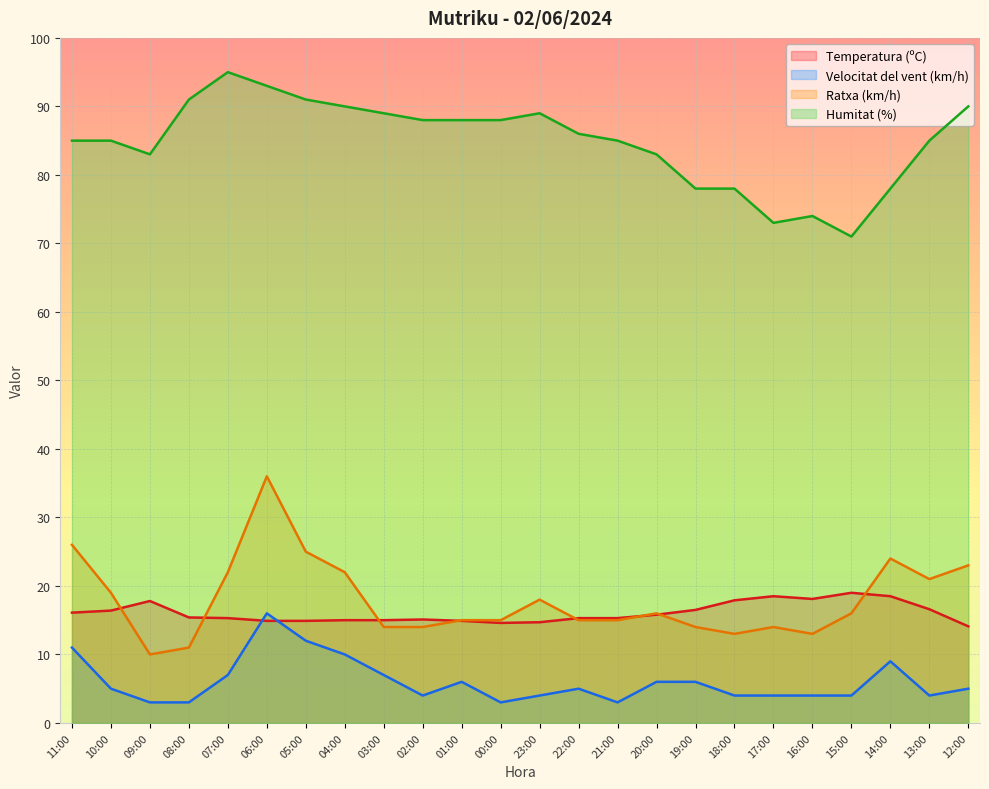

What is the sum of the Temperatura (ºC) values at 04:00 and 08:00?

30.4